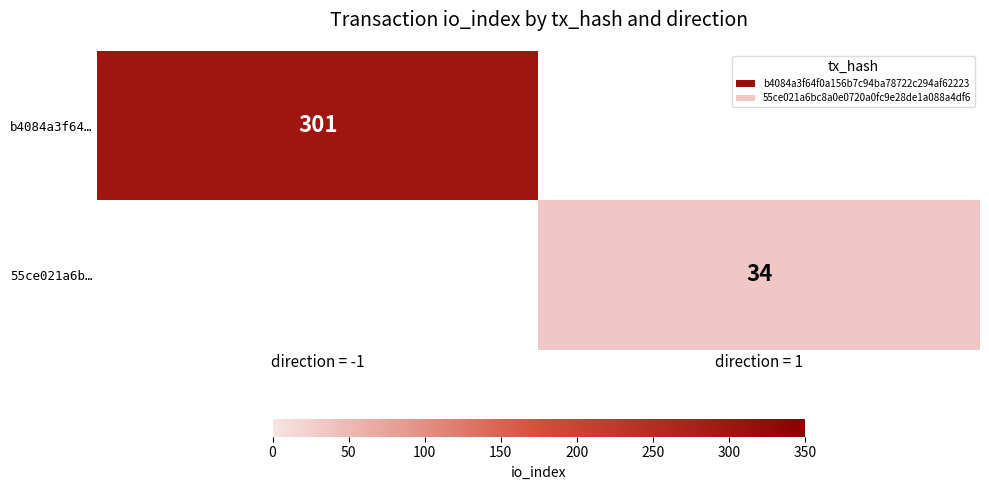

The b4084a3f64… series shows 301 at direction = -1. True or false?

True